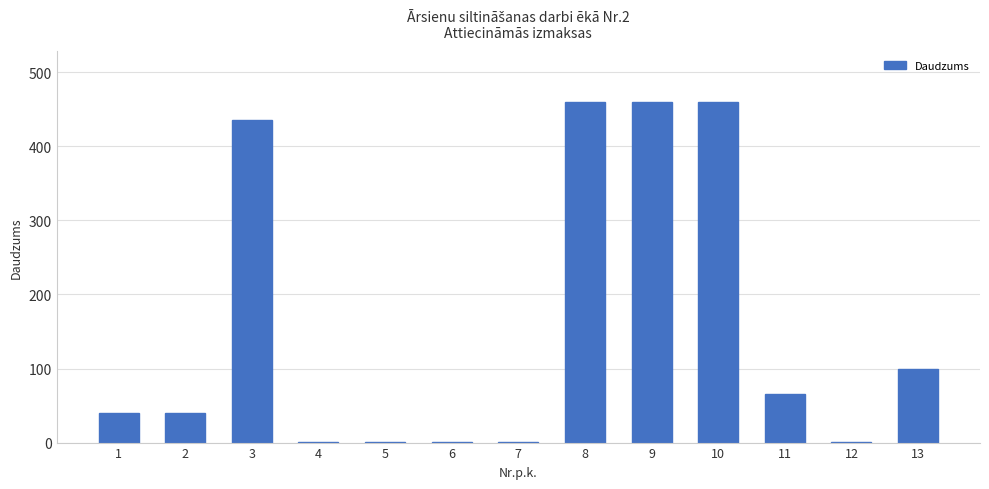

What is the ratio of the value at 8 to the value at 13?

4.6